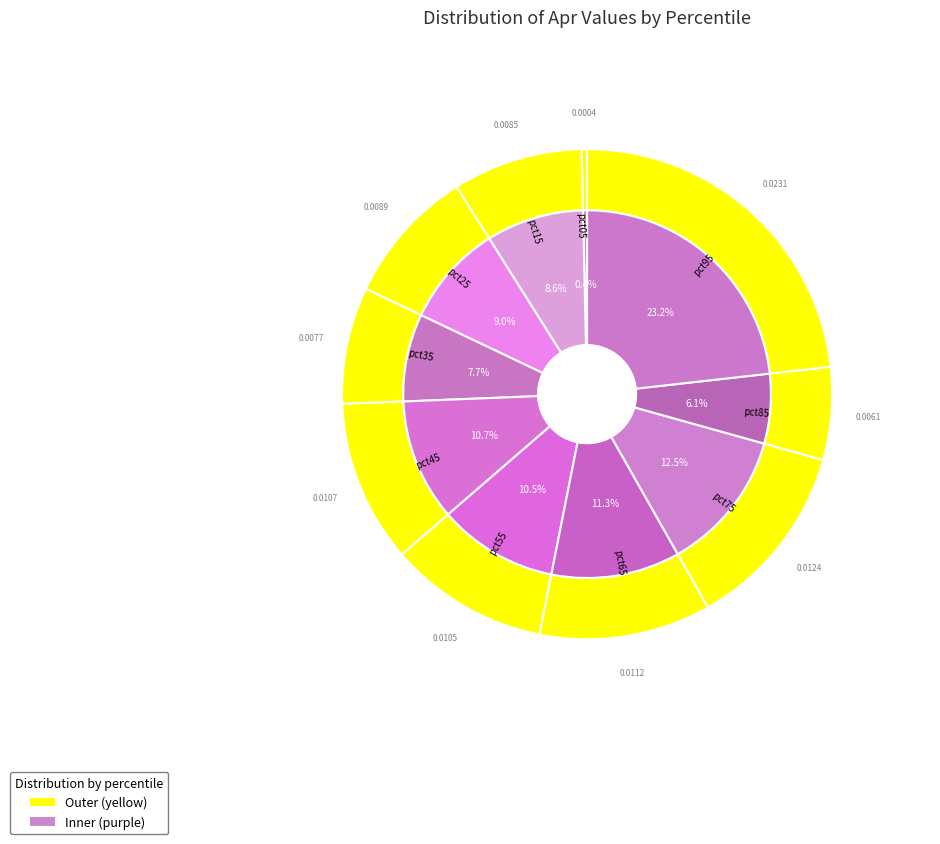

How much of the chart is everything except pct85?

93.9%